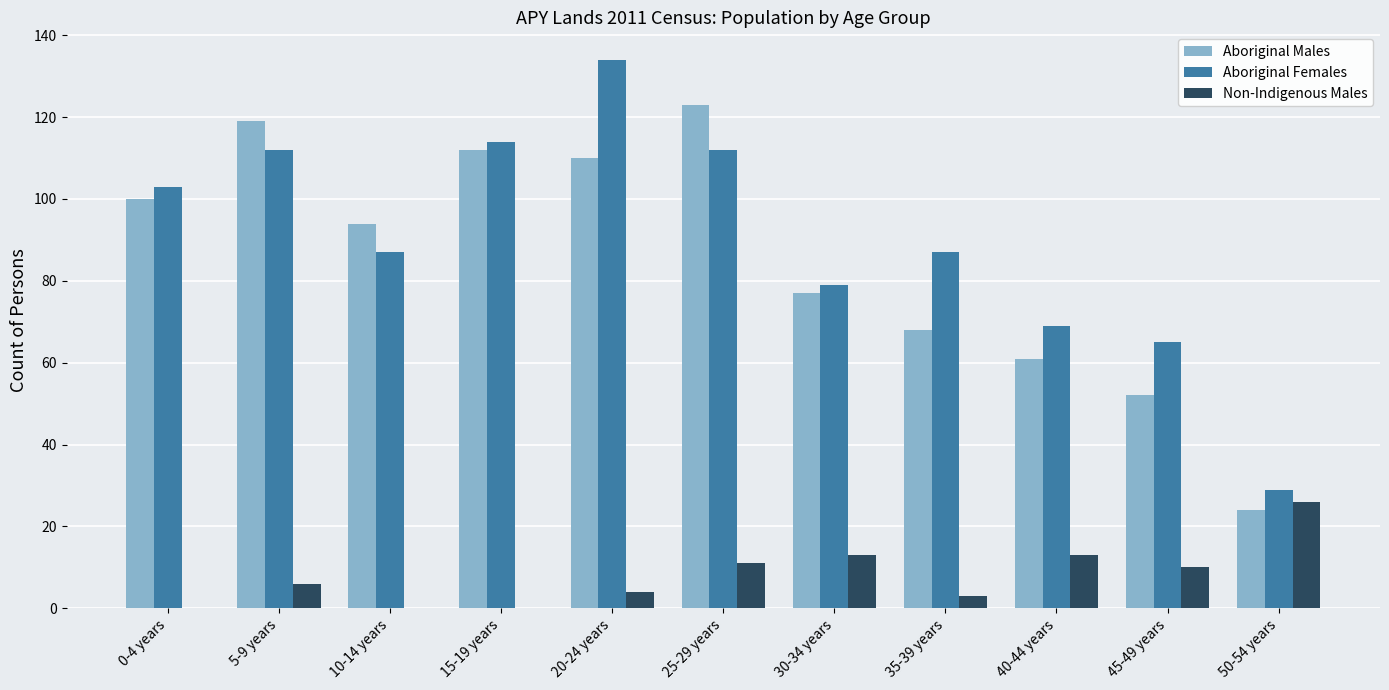

The value of Aboriginal Females at 25-29 years is 172. True or false?

False